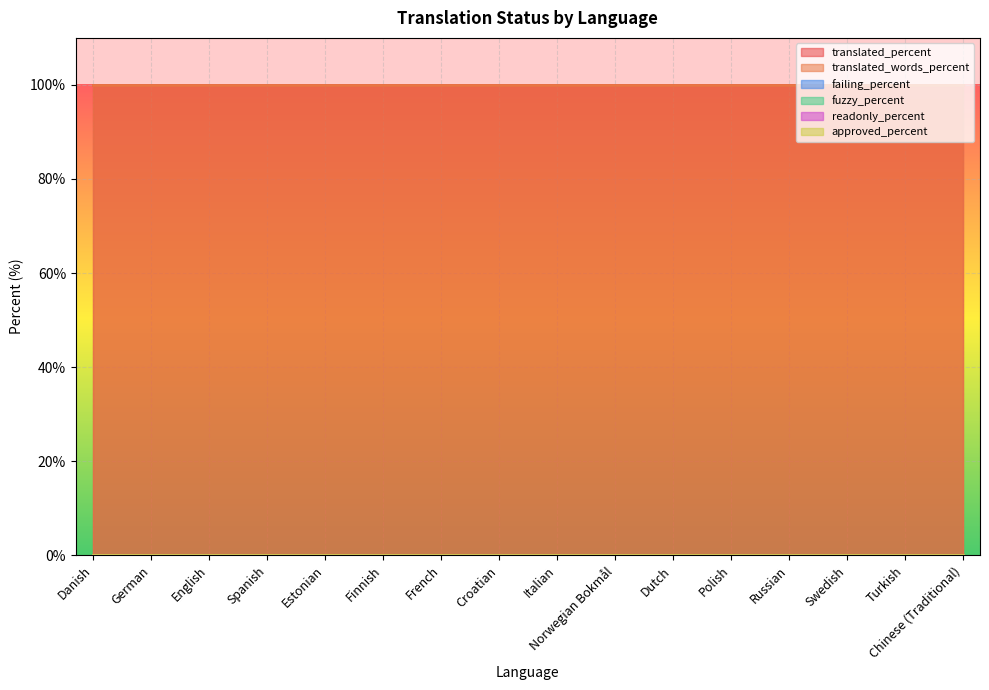

Which series has the largest total across all categories?

translated_percent